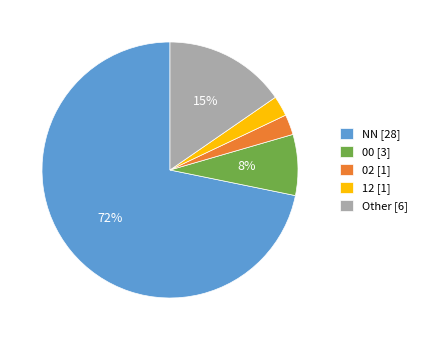

Is there a majority slice in this chart?

Yes